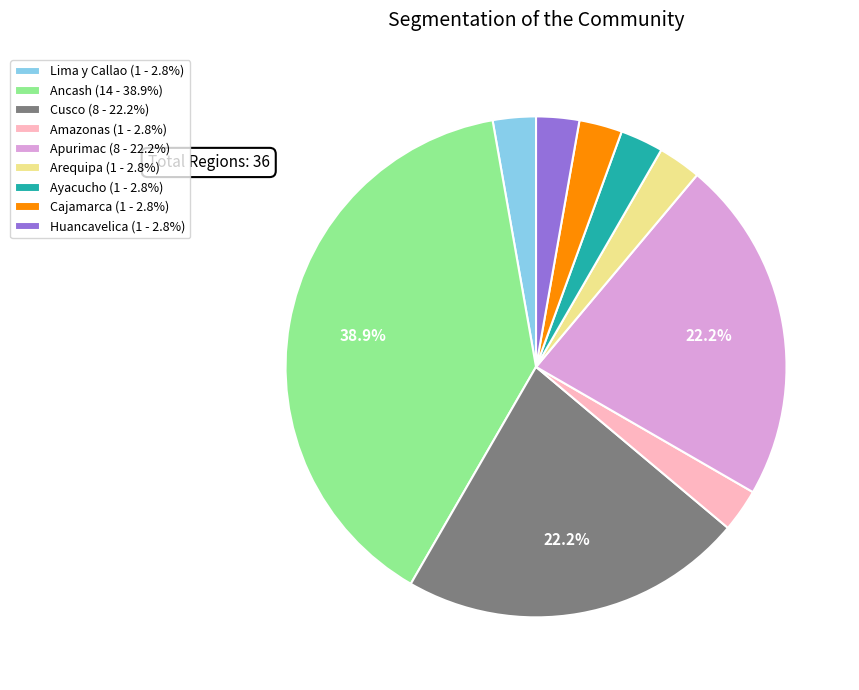

Approximately how many times larger is the value at Huancavelica compared to Amazonas?

1.0